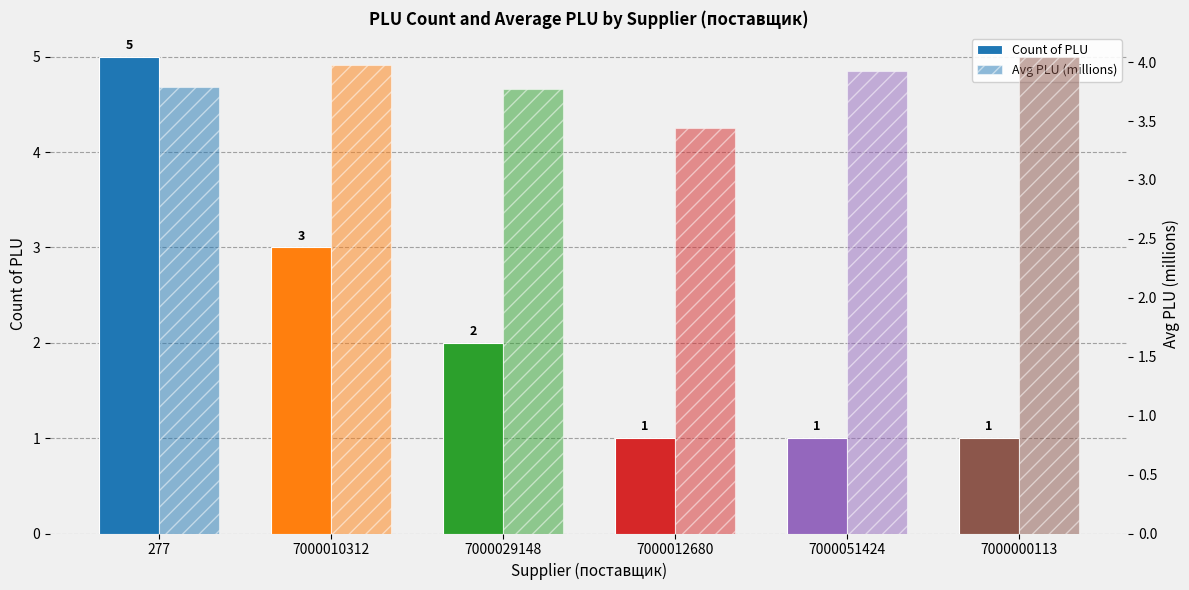

At which label is Count of PLU closest to 3?

7000010312